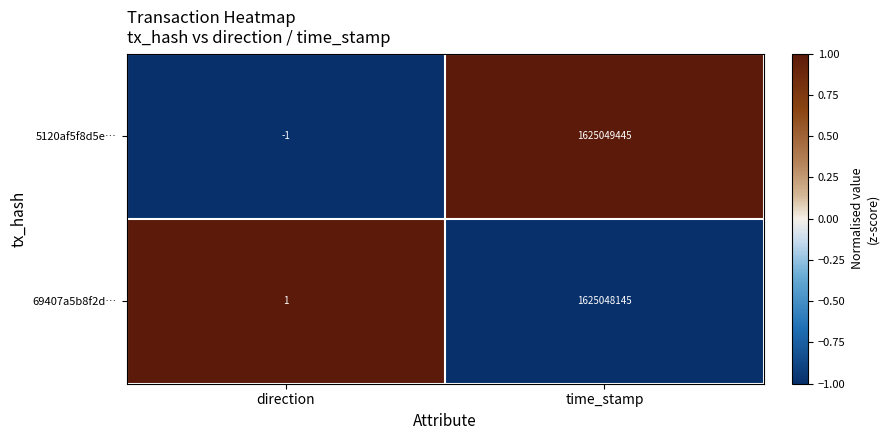

How many data points does each series have?

2